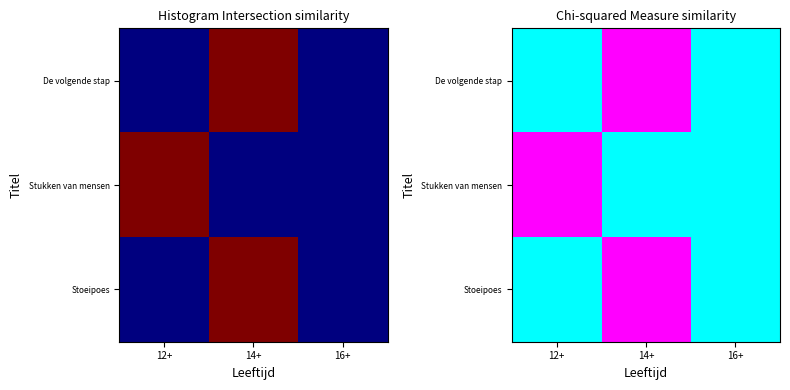

Rank the series at 12+ from highest to lowest value.

Stukken van mensen, De volgende stap, Stoeipoes